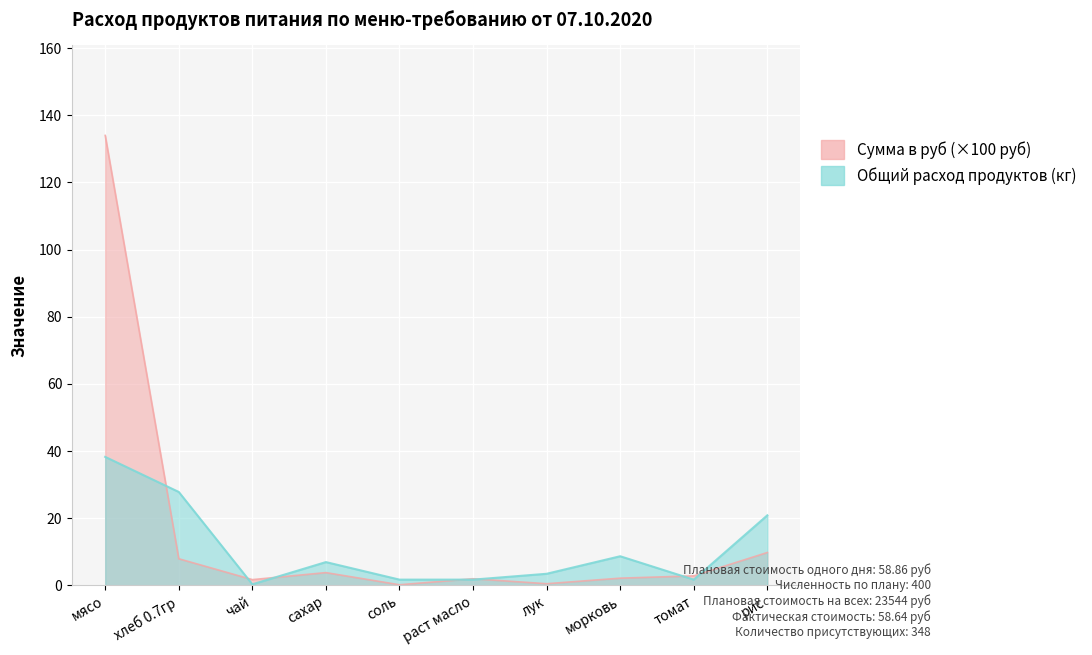

True or false: Общий расход продуктов and Сумма в руб cross at least once.

True